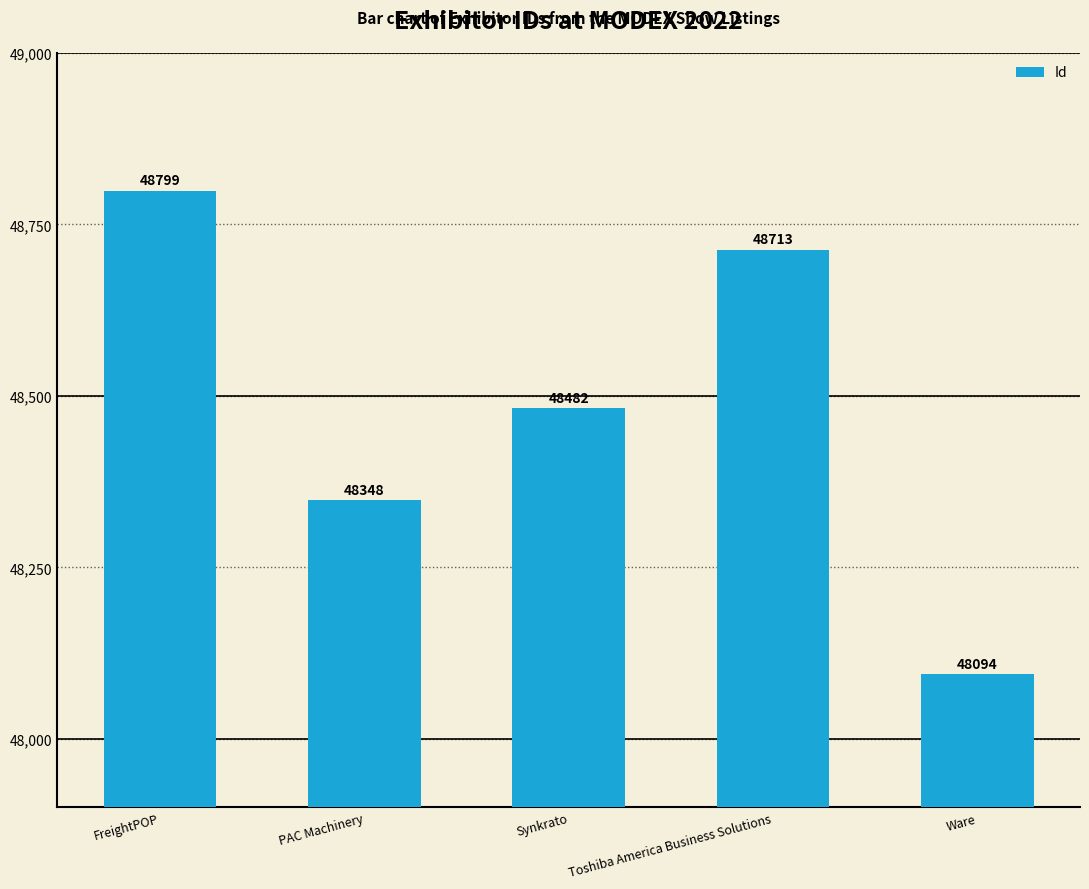

Count the values in the range 48348 to 48713.

3